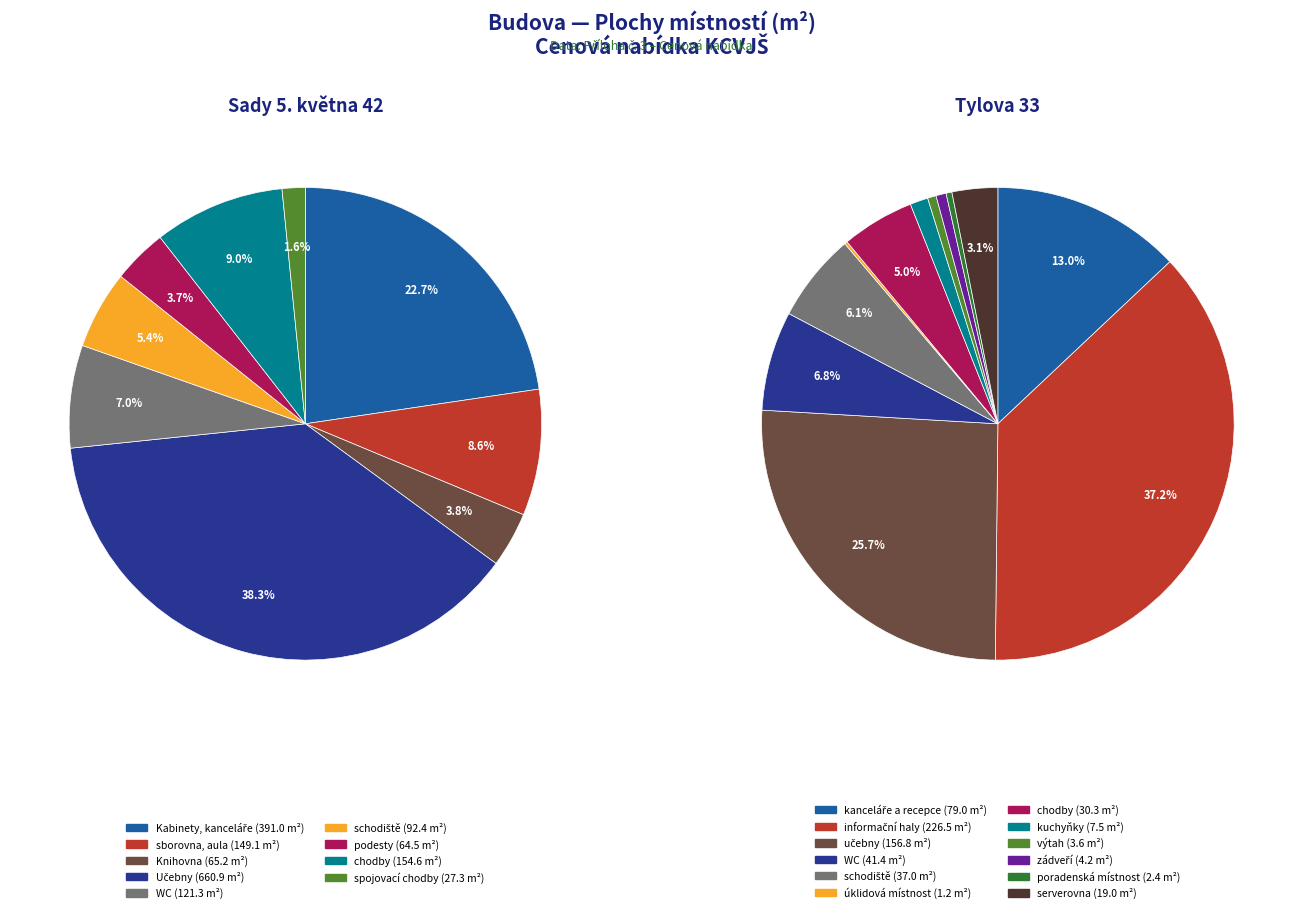

Which slice is the smallest?

úklidová místnost